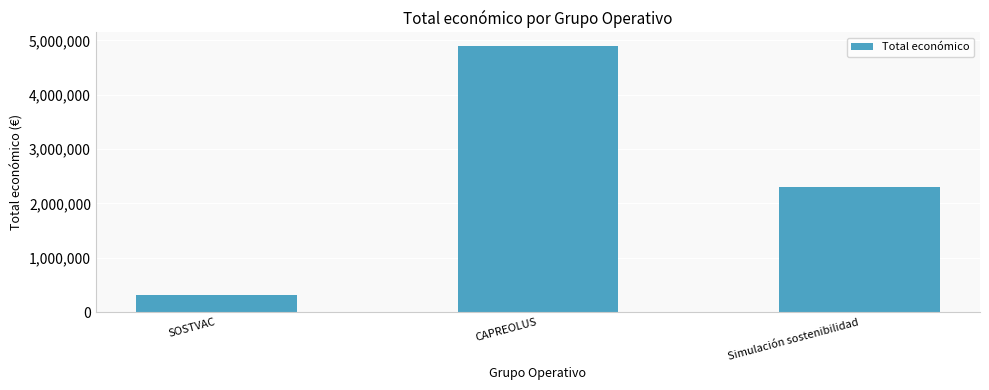

What is the difference between the maximum and minimum values?

4591092